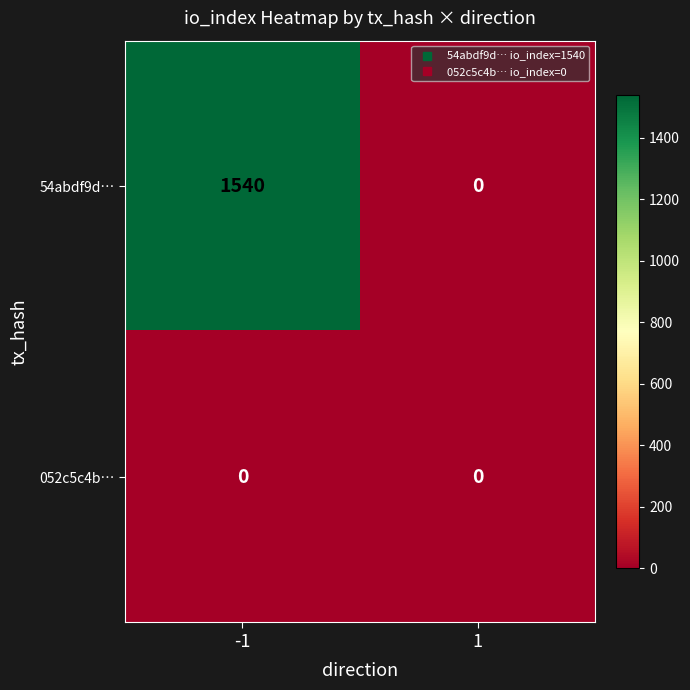

Rank the series by their maximum value, from highest to lowest.

54abdf9d…, 052c5c4b…